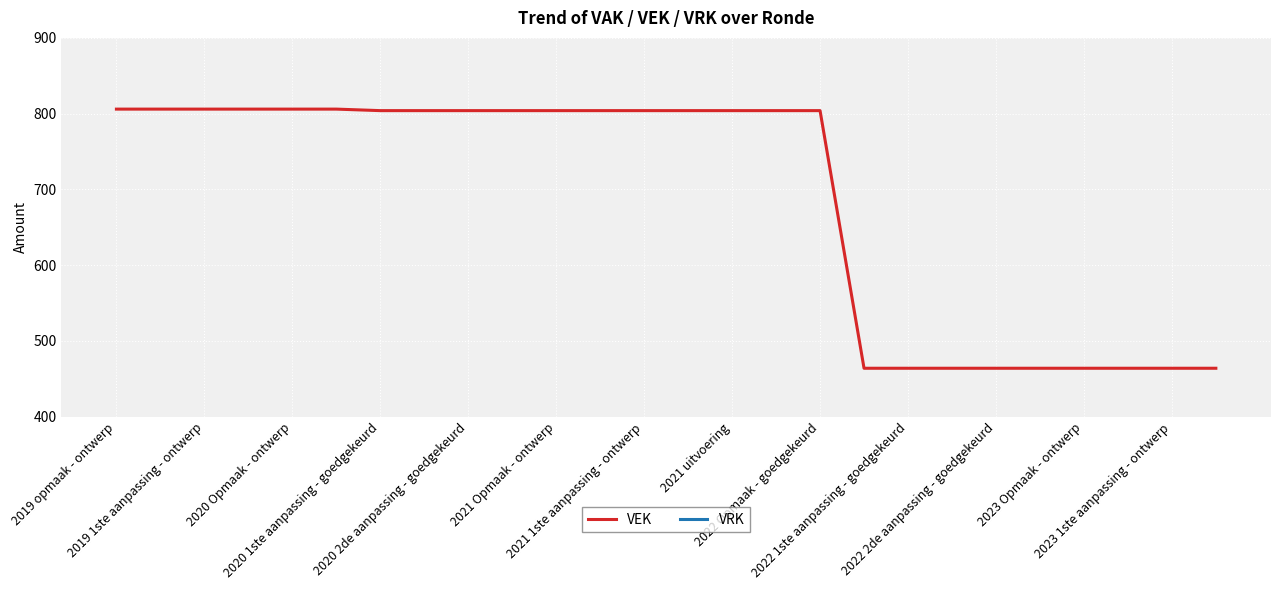

True or false: VEK and VRK cross at least once.

False